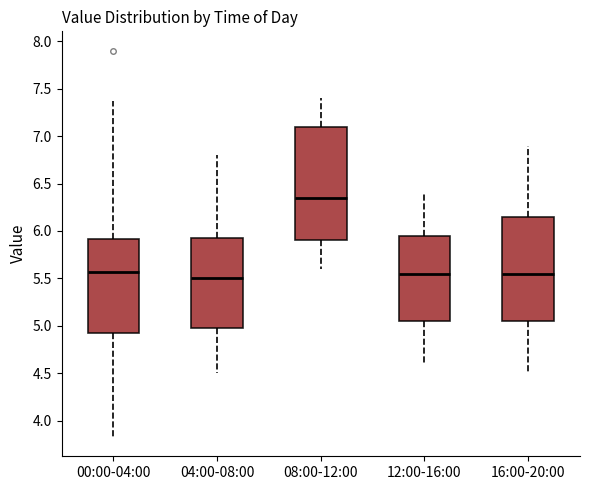

Reading left to right, read every box against the y-axis: the position of its median line, the range the box covers, and the ends of its whiskers. The values are not printed on the chart, so give them approximately, as read against the axis.

00:00-04:00: median 5.55, box 4.90 to 5.90, whiskers 3.85 to 7.35
04:00-08:00: median 5.50, box 5.00 to 5.95, whiskers 4.50 to 6.80
08:00-12:00: median 6.35, box 5.90 to 7.10, whiskers 5.60 to 7.40
12:00-16:00: median 5.55, box 5.05 to 5.95, whiskers 4.60 to 6.40
16:00-20:00: median 5.55, box 5.05 to 6.15, whiskers 4.50 to 6.90